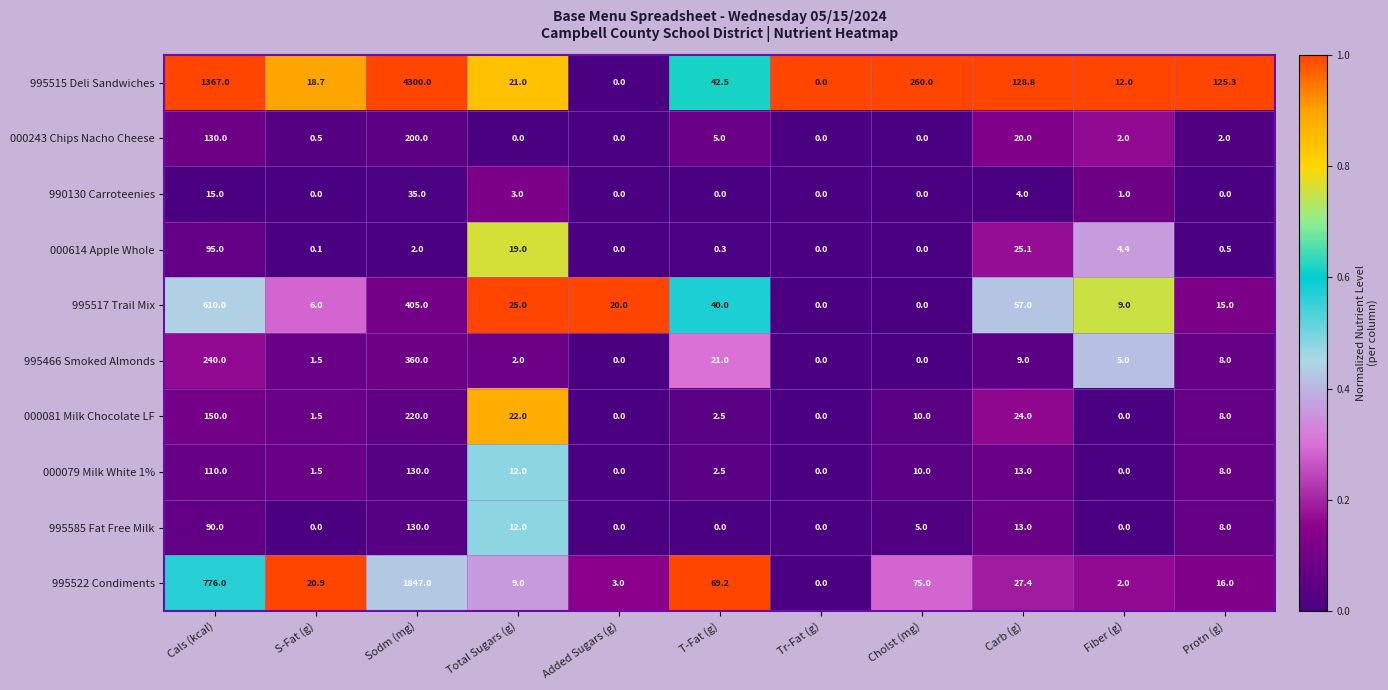

What is the difference between the second highest and second lowest values in the 000614 Apple Whole series?

25.1